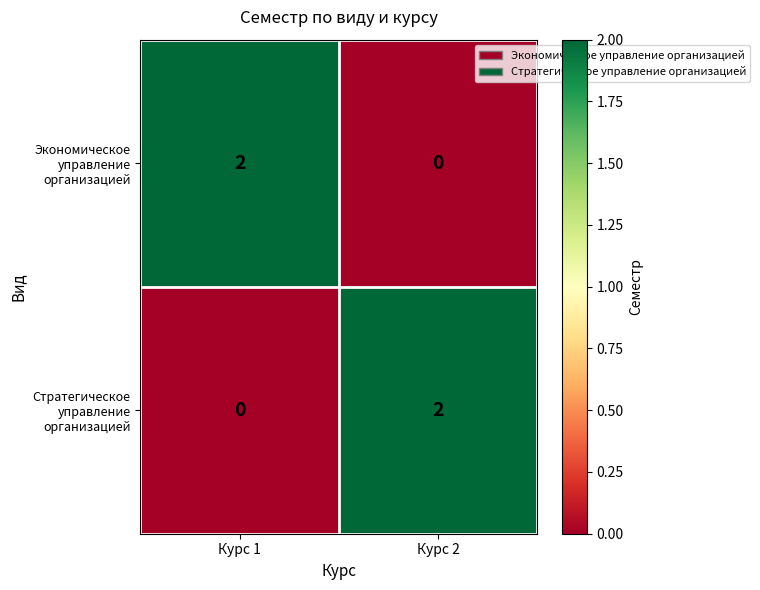

Which category has the highest value in the Экономическое управление организацией series?

Курс 1